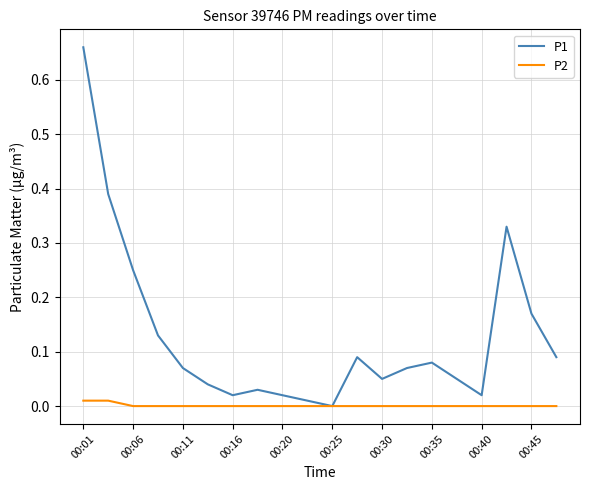

List the series in order of their peak value, highest first.

P1, P2